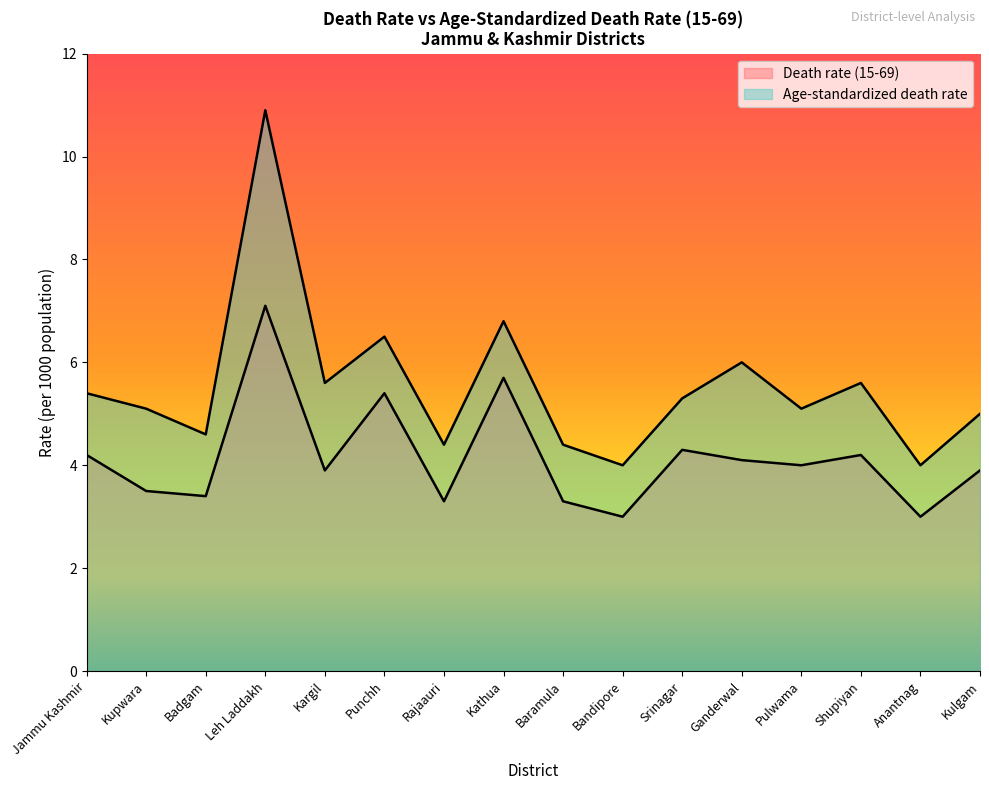

Where is the first local maximum for Age-standardized death rate?

Leh Laddakh